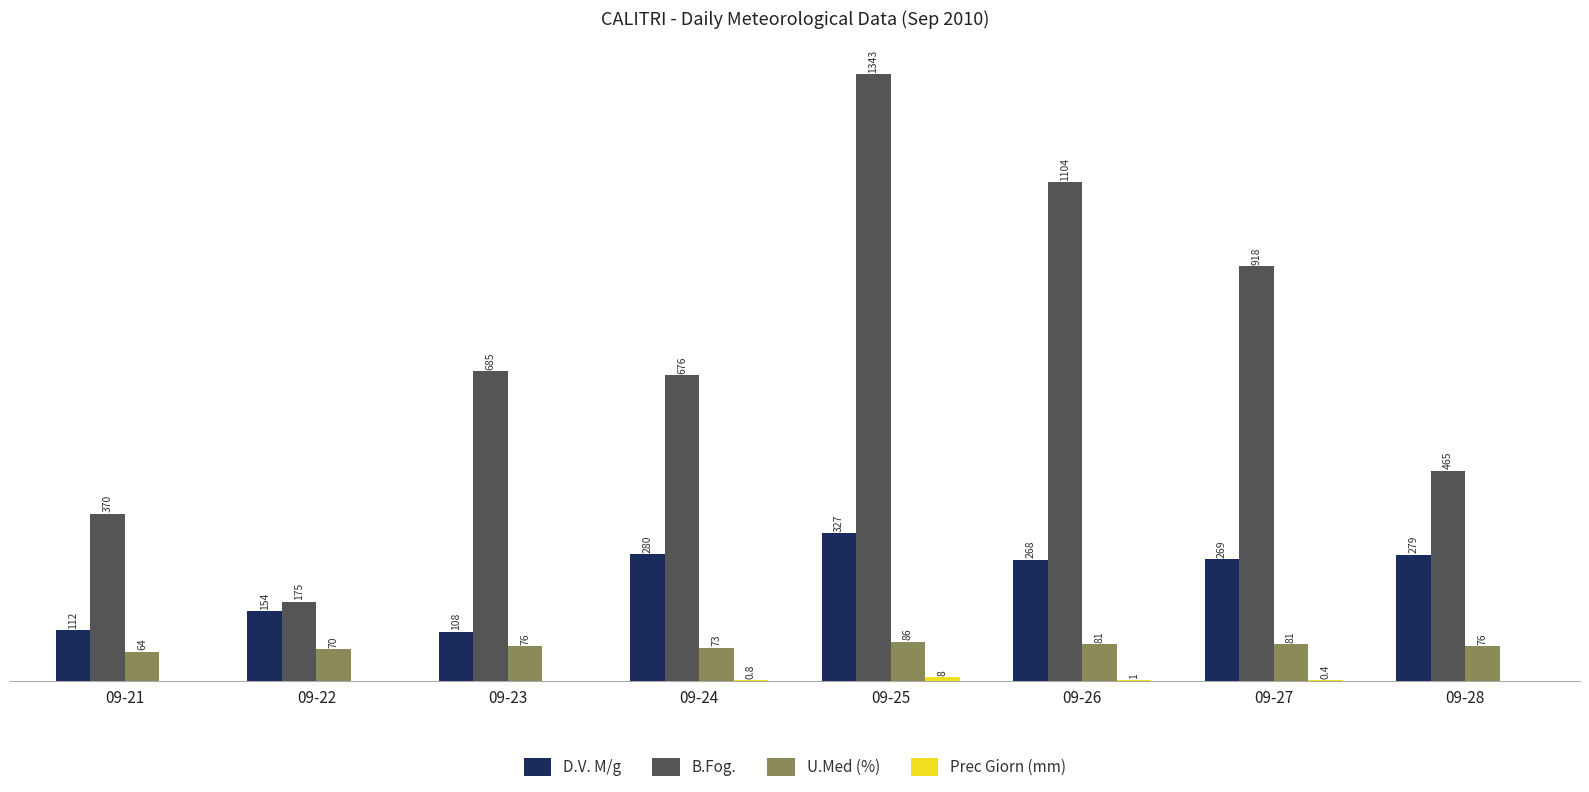

Which series has the largest total across all categories?

B.Fog.